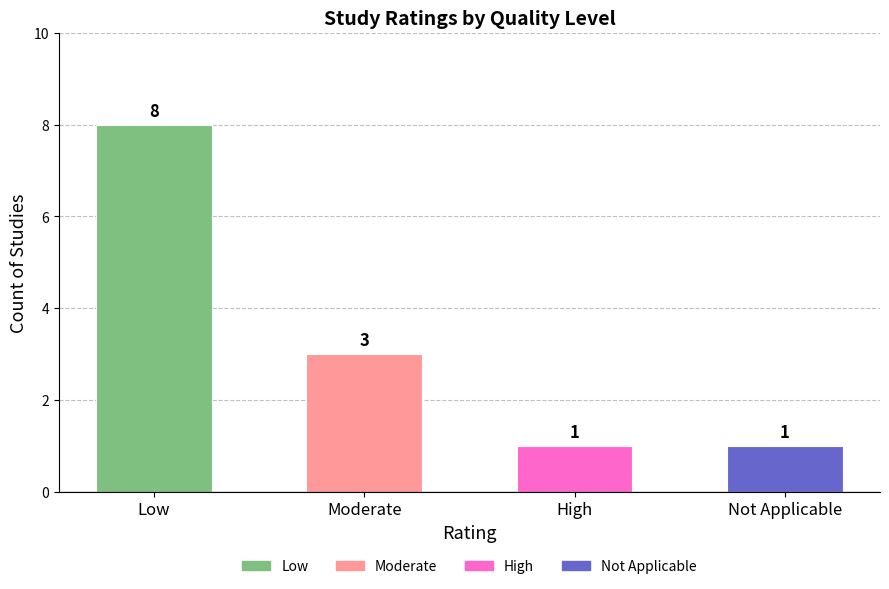

Read the value at Moderate.

3